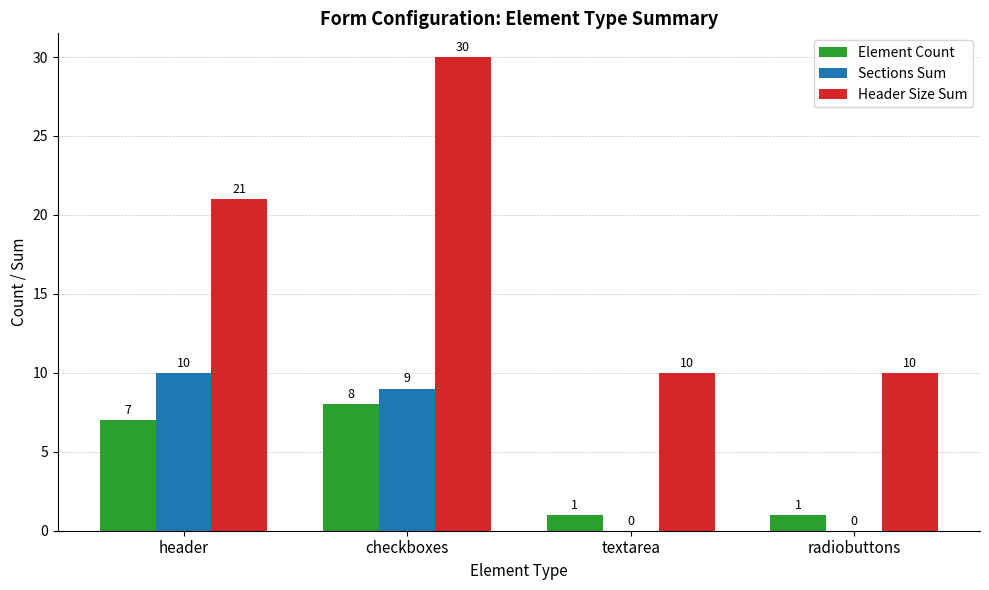

Which category has the highest value in the Header Size Sum series?

checkboxes